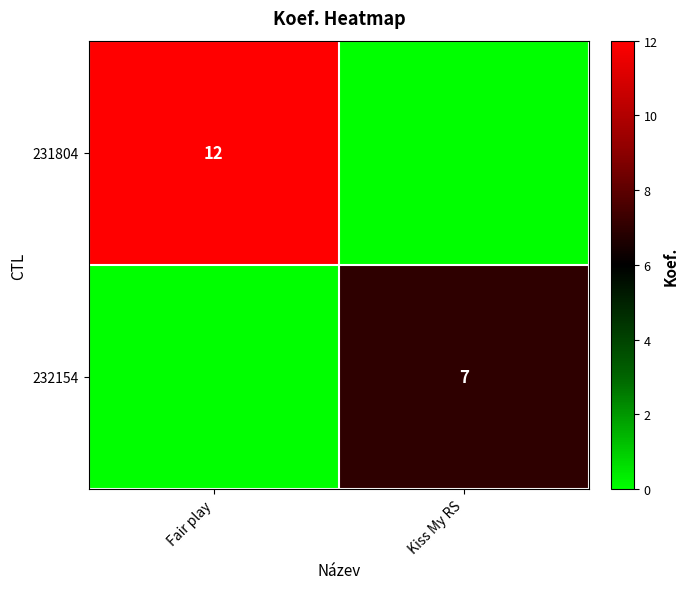

Is it true that 231804 equals 12 at Fair play?

True